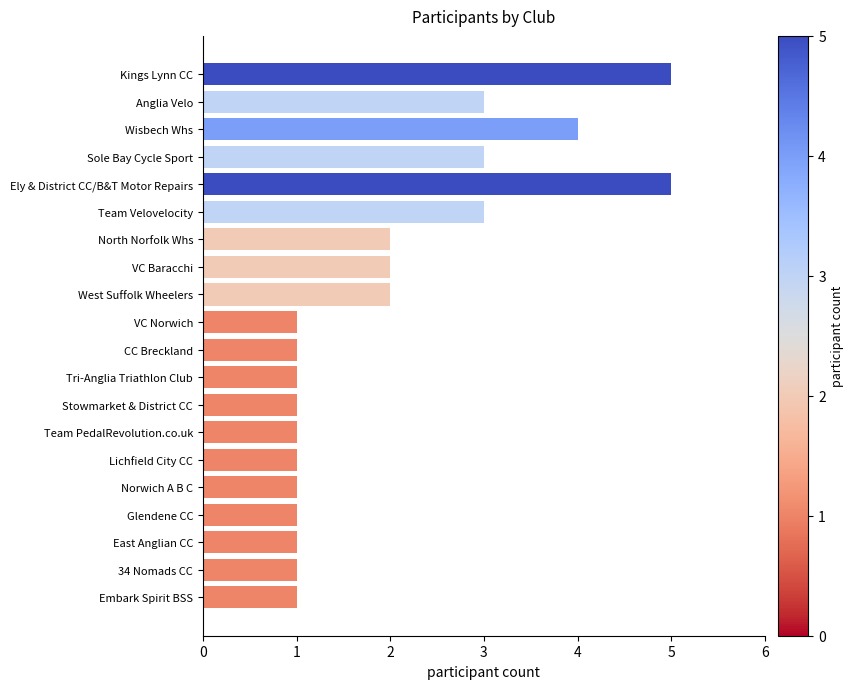

Count the number of categories in the chart.

20